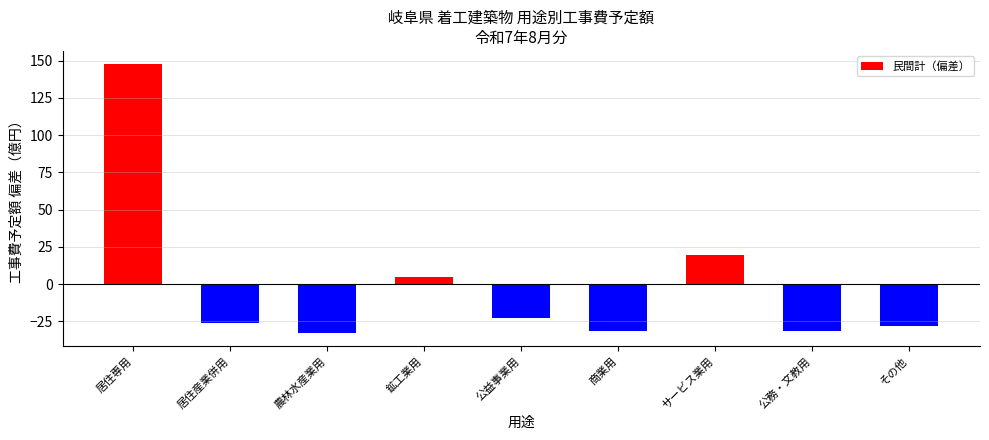

The chart shows a value of -30.4 at 公益事業用. True or false?

False